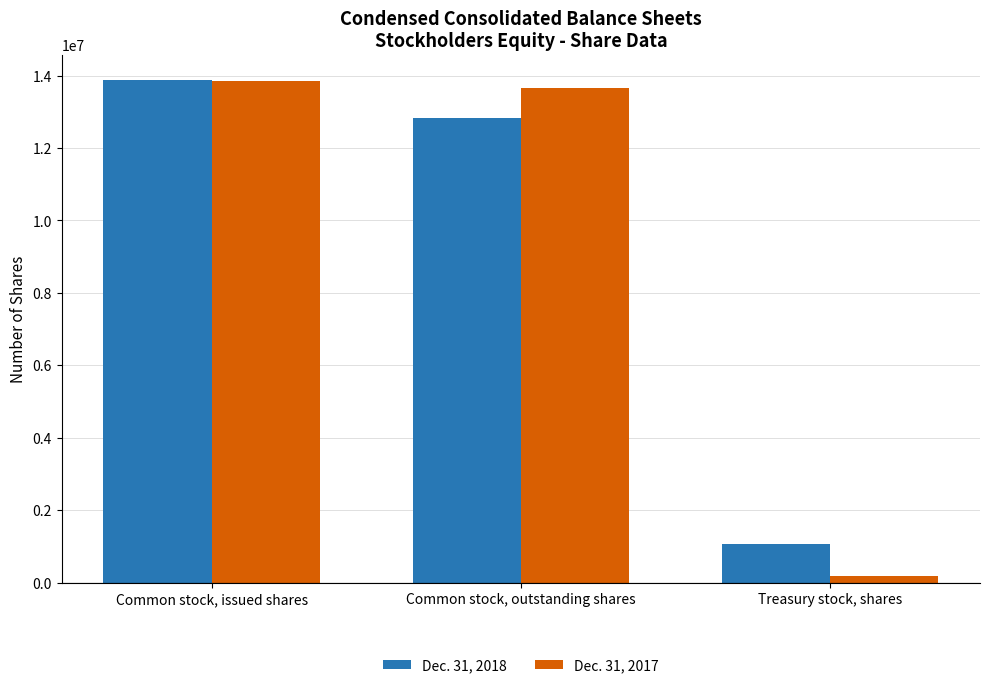

The value of Dec. 31, 2017 at Common stock, outstanding shares is 22452200. True or false?

False